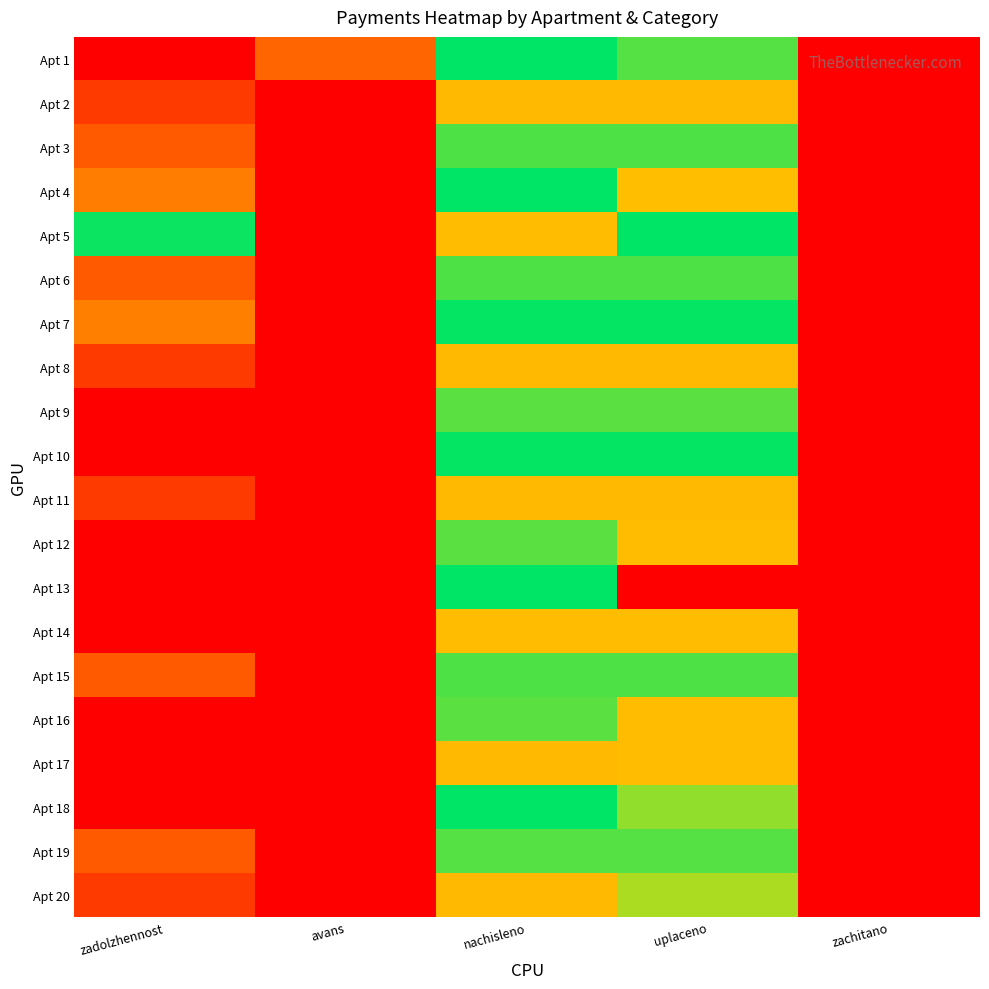

Reading left to right, what are all the values shown in this chart?

Apt 1: zadolzhennost=0.0	avans=298.3	nachisleno=1086.0	uplaceno=1200.0	zachitano=0.0
Apt 2: zadolzhennost=173.8	avans=0.0	nachisleno=521.5	uplaceno=521.5	zachitano=0.0
Apt 3: zadolzhennost=269.2	avans=0.0	nachisleno=807.7	uplaceno=807.7	zachitano=0.0
Apt 4: zadolzhennost=366.8	avans=0.0	nachisleno=1100.3	uplaceno=1467.0	zachitano=0.0
Apt 5: zadolzhennost=888.5	avans=0.0	nachisleno=529.5	uplaceno=1058.5	zachitano=0.0
Apt 6: zadolzhennost=268.7	avans=0.0	nachisleno=806.1	uplaceno=806.1	zachitano=0.0
Apt 7: zadolzhennost=367.3	avans=0.0	nachisleno=1101.9	uplaceno=1101.9	zachitano=0.0
Apt 8: zadolzhennost=174.4	avans=0.0	nachisleno=523.1	uplaceno=523.1	zachitano=0.0
Apt 9: zadolzhennost=0.0	avans=0.0	nachisleno=796.6	uplaceno=796.6	zachitano=0.0
Apt 10: zadolzhennost=0.0	avans=0.0	nachisleno=1101.9	uplaceno=1101.9	zachitano=0.0
Apt 11: zadolzhennost=174.4	avans=0.0	nachisleno=523.1	uplaceno=523.1	zachitano=0.0
Apt 12: zadolzhennost=0.0	avans=0.0	nachisleno=796.6	uplaceno=531.1	zachitano=0.0
Apt 13: zadolzhennost=2000.0	avans=0.0	nachisleno=1093.9	uplaceno=0.0	zachitano=0.0
Apt 14: zadolzhennost=0.0	avans=0.0	nachisleno=526.3	uplaceno=526.3	zachitano=0.0
Apt 15: zadolzhennost=268.7	avans=0.0	nachisleno=806.1	uplaceno=806.1	zachitano=0.0
Apt 16: zadolzhennost=0.0	avans=0.0	nachisleno=796.6	uplaceno=531.1	zachitano=0.0
Apt 17: zadolzhennost=6.6	avans=0.0	nachisleno=519.9	uplaceno=526.6	zachitano=0.0
Apt 18: zadolzhennost=0.0	avans=0.0	nachisleno=1090.7	uplaceno=727.2	zachitano=0.0
Apt 19: zadolzhennost=268.2	avans=0.0	nachisleno=804.5	uplaceno=804.5	zachitano=0.0
Apt 20: zadolzhennost=174.4	avans=0.0	nachisleno=523.1	uplaceno=697.5	zachitano=0.0